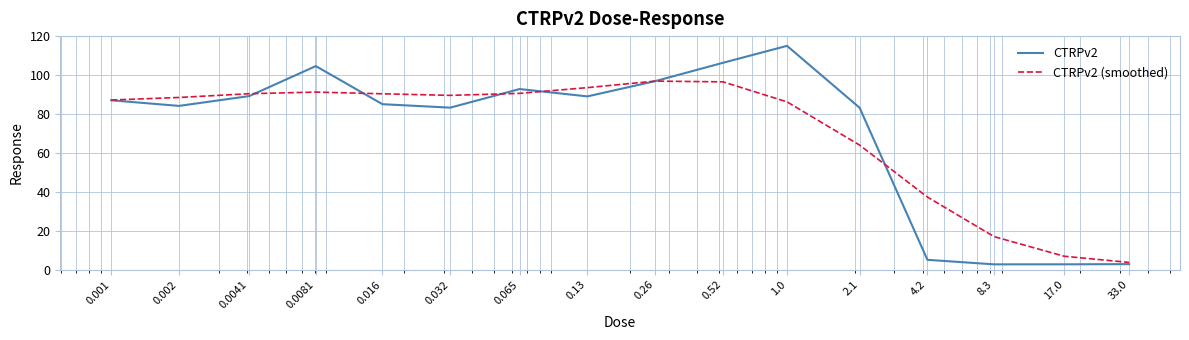

What is the greatest value displayed?

115.0